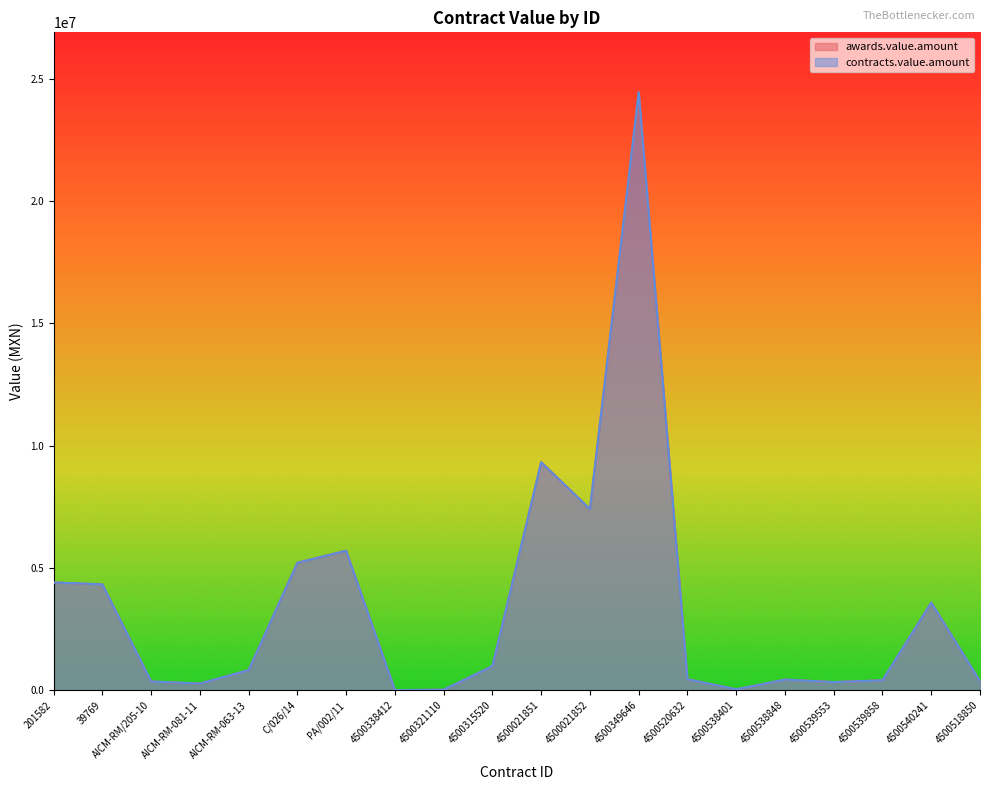

What is the smallest value displayed?

3300.0